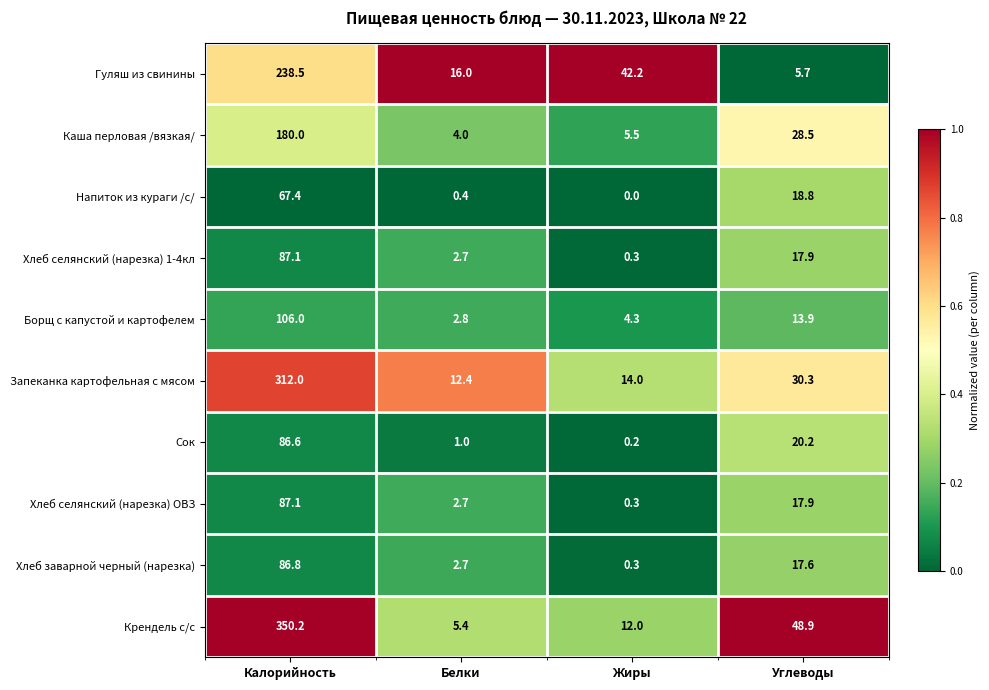

At which label is Запеканка картофельная с мясом closest to 162?

Углеводы